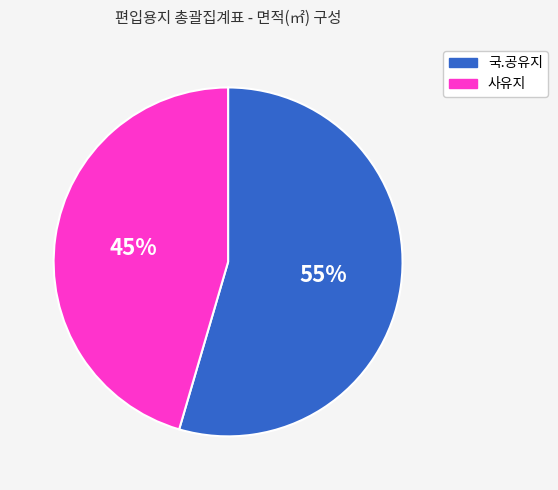

To the nearest percent, what percentage of the pie is 사유지?

45%